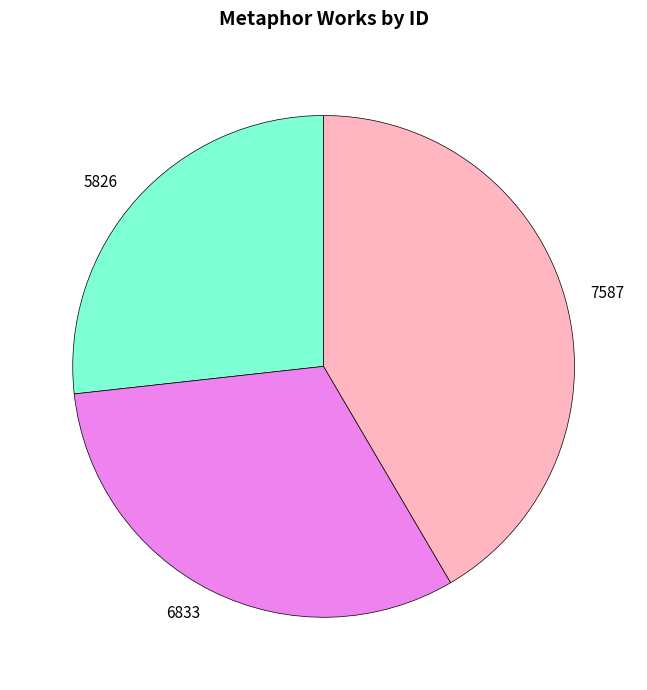

True or false: 7587 accounts for 53% of the total.

False